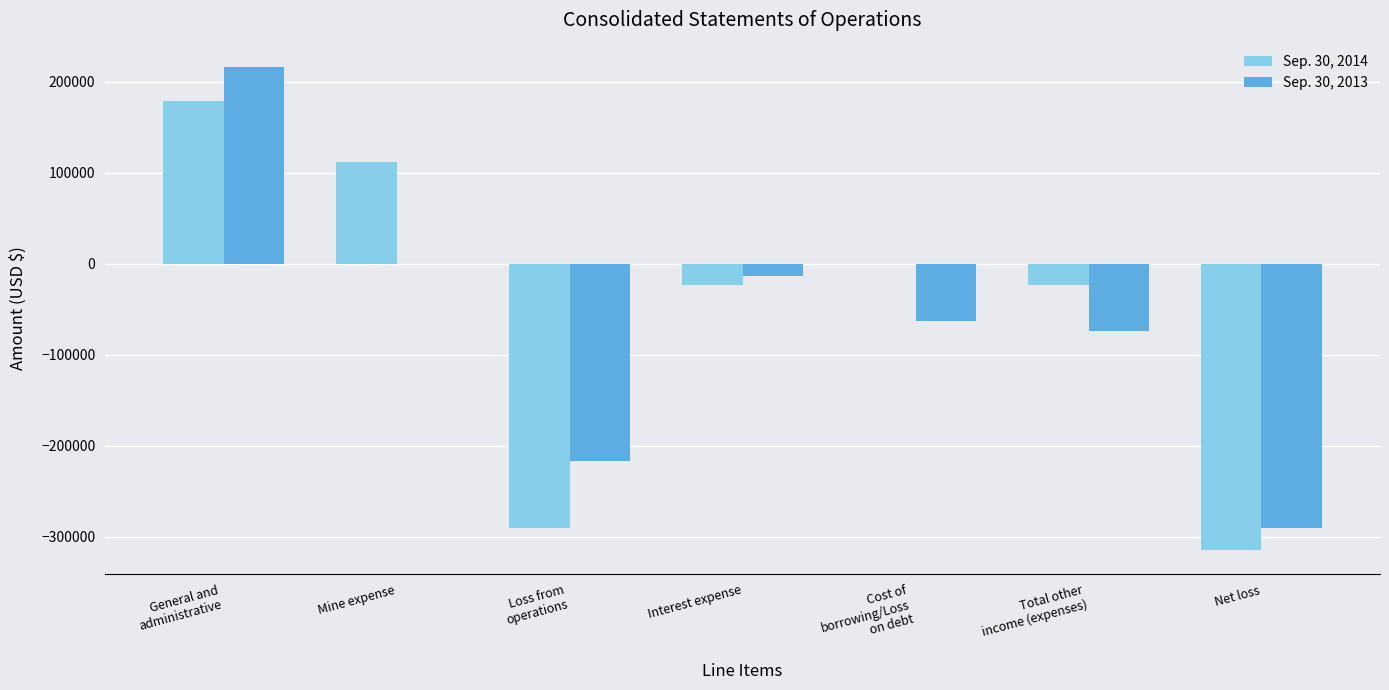

The Sep. 30, 2014 series shows -23611 at Interest expense. True or false?

True